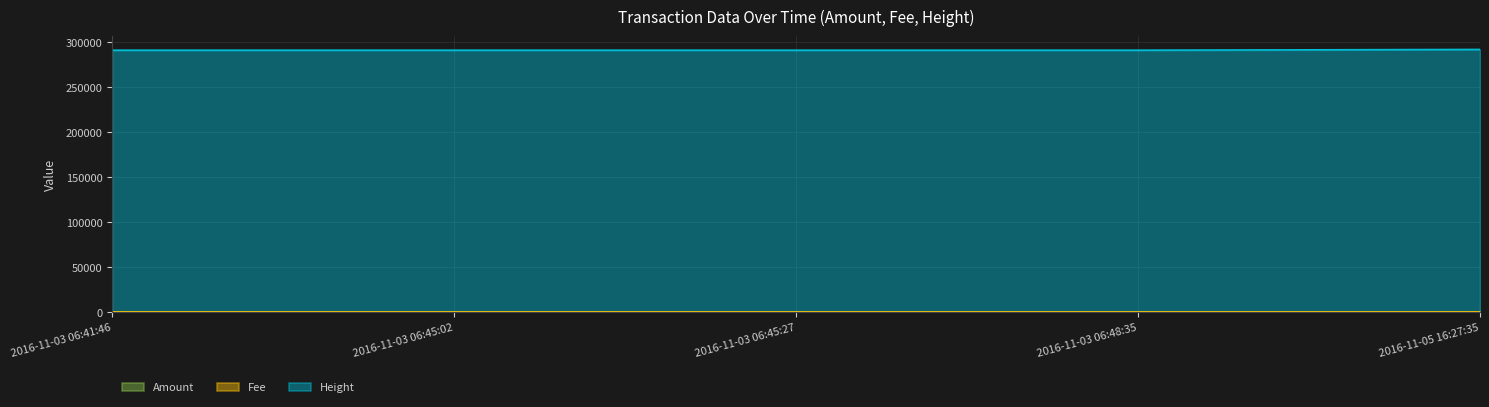

What is the greatest value displayed?

291993